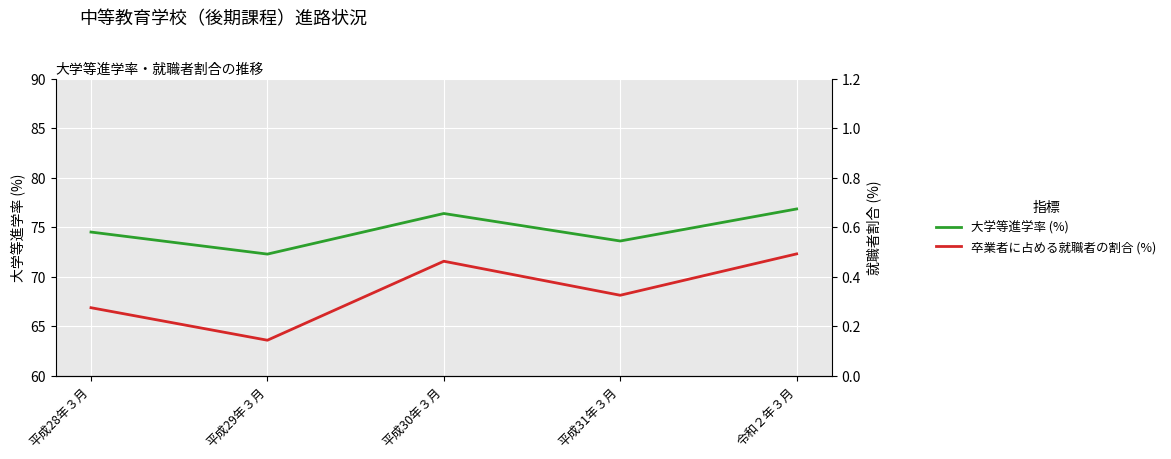

Which category has the lowest value in the 大学等進学率 (%) series?

平成29年３月